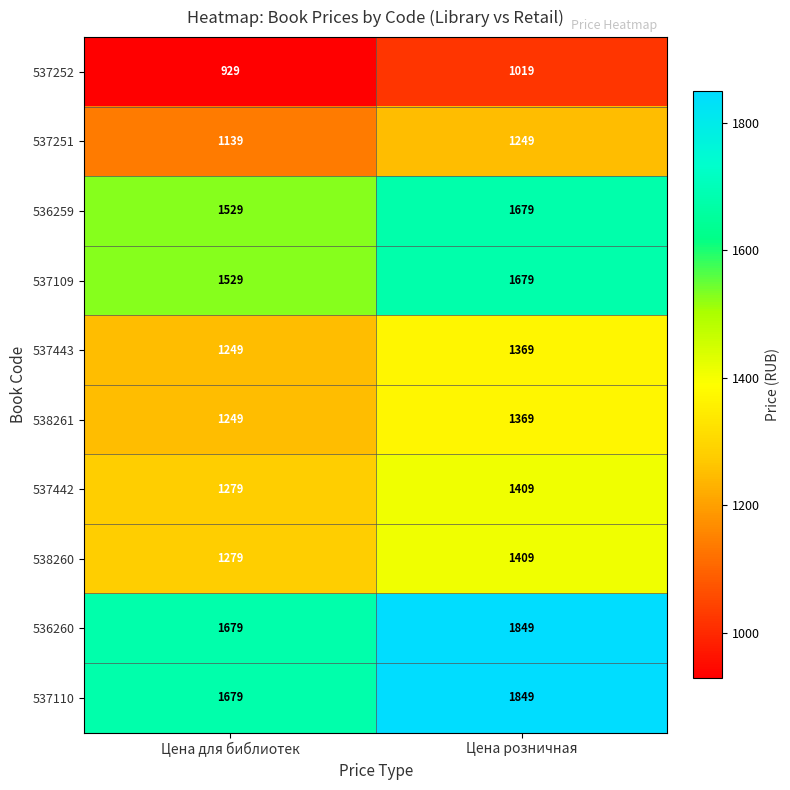

The value of 536259 at Цена для библиотек is 2726. True or false?

False